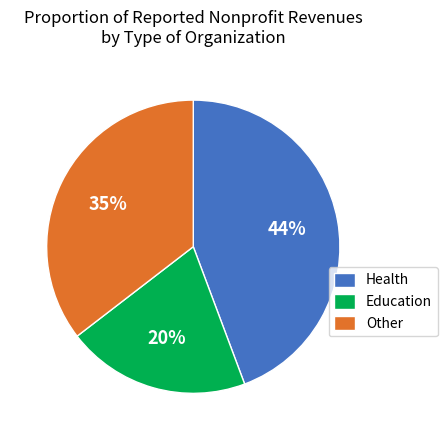

Combined, do Education and Other account for over 50%?

Yes